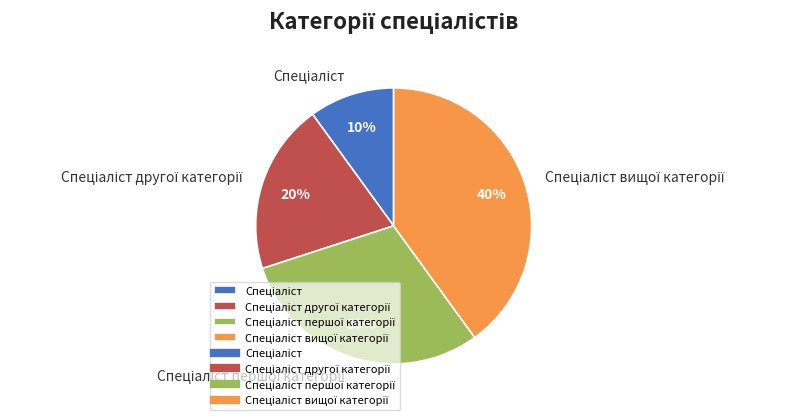

Is there a majority slice in this chart?

No